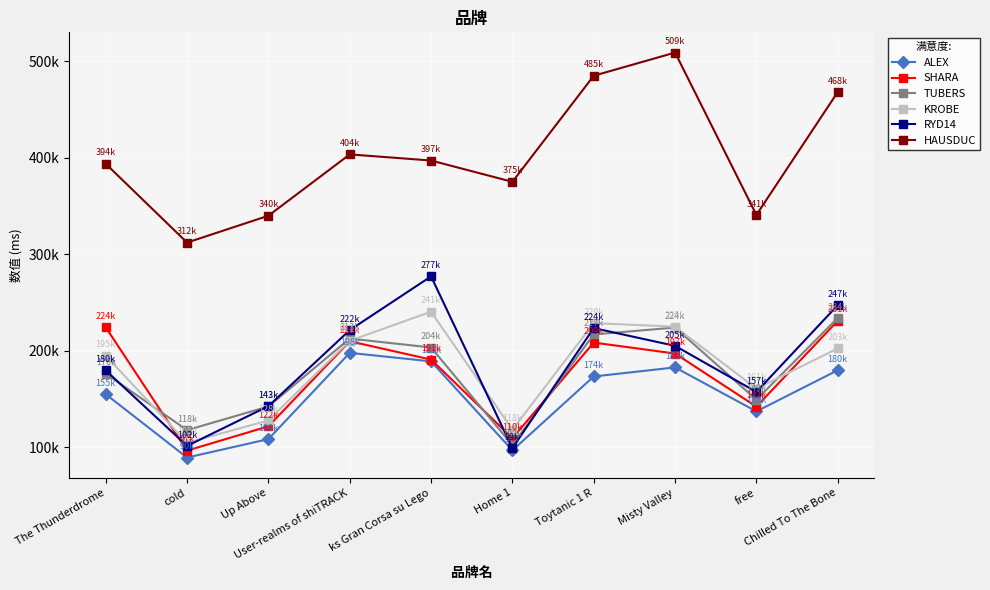

Which category has the lowest value in the RYD14 series?

Home 1